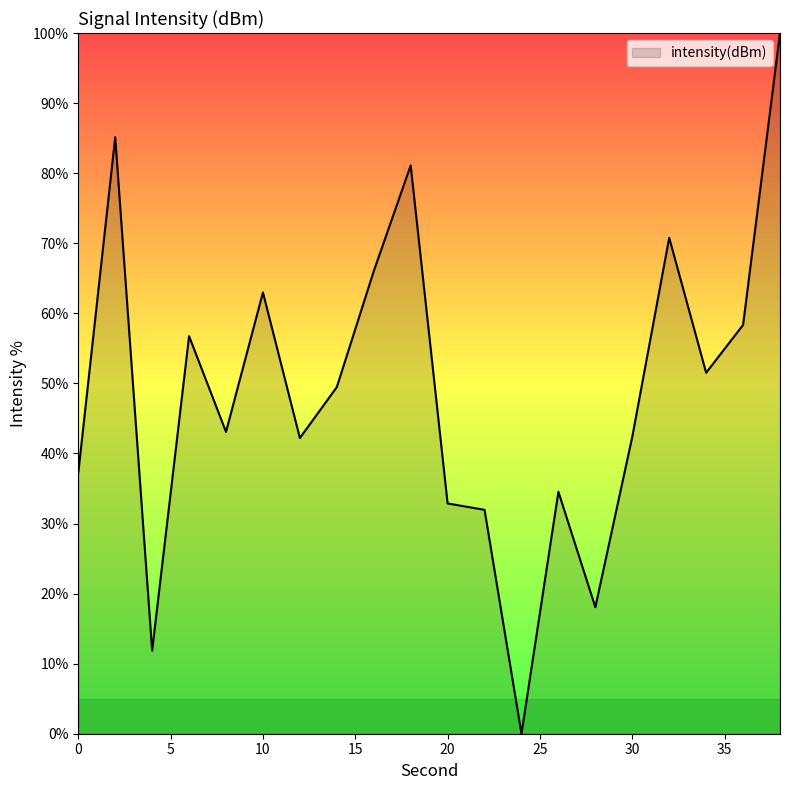

What is the maximum value shown in the chart?

100.0